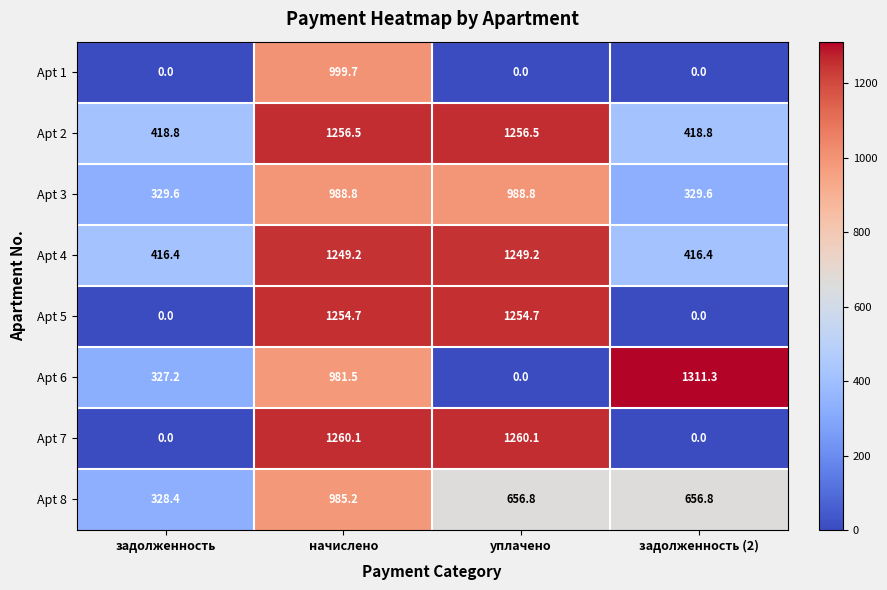

Rank the series by their maximum value, from highest to lowest.

Apt 6, Apt 7, Apt 2, Apt 5, Apt 4, Apt 1, Apt 3, Apt 8